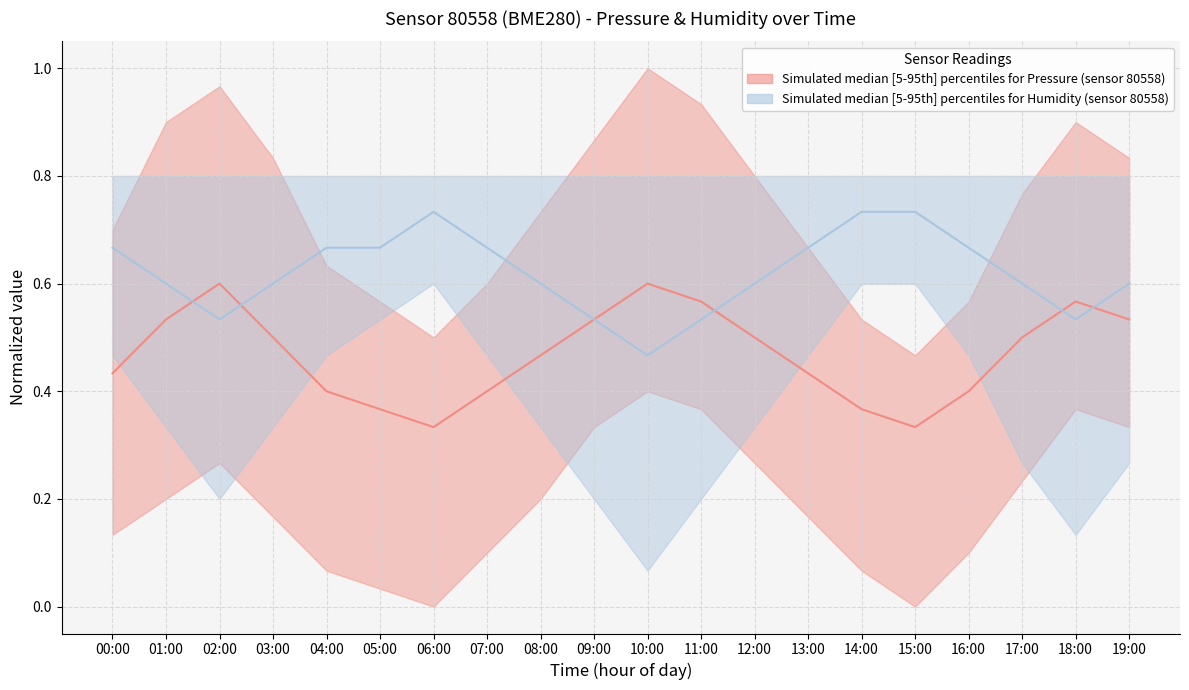

Reading left to right, what are all the values shown in this chart?

Pressure median: 0.4	0.5	0.6	0.5	0.4	0.4	0.3	0.4	0.5	0.5	0.6	0.6	0.5	0.4	0.4	0.3	0.4	0.5	0.6	0.5
Humidity median: 0.7	0.6	0.5	0.6	0.7	0.7	0.7	0.7	0.6	0.5	0.5	0.5	0.6	0.7	0.7	0.7	0.7	0.6	0.5	0.6